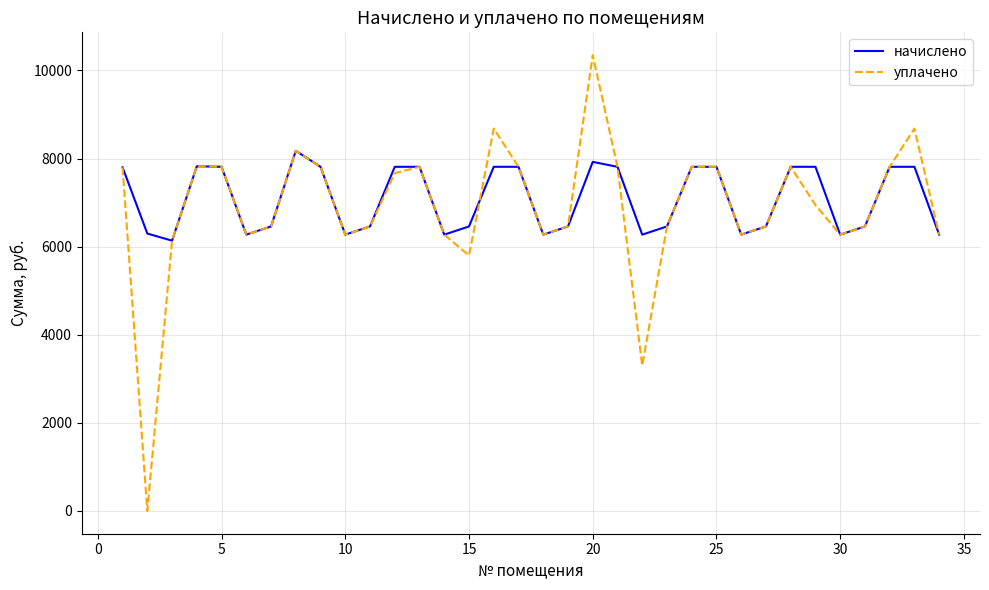

Does the chart display data point markers on the line(s)?

No